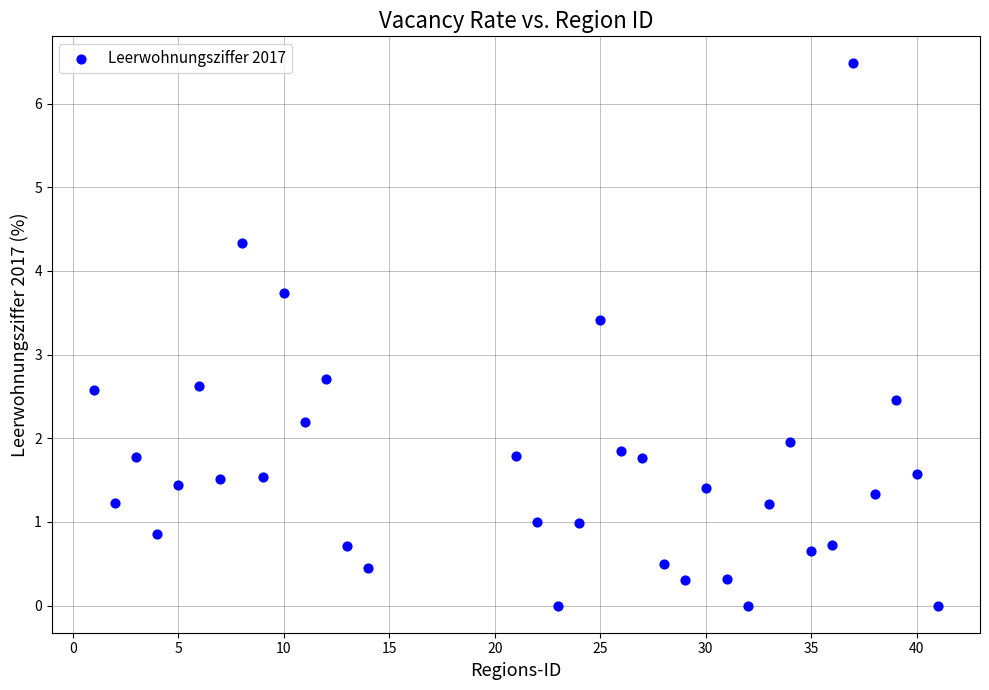

What Y value in the scatter plot is closest to 3?

2.7